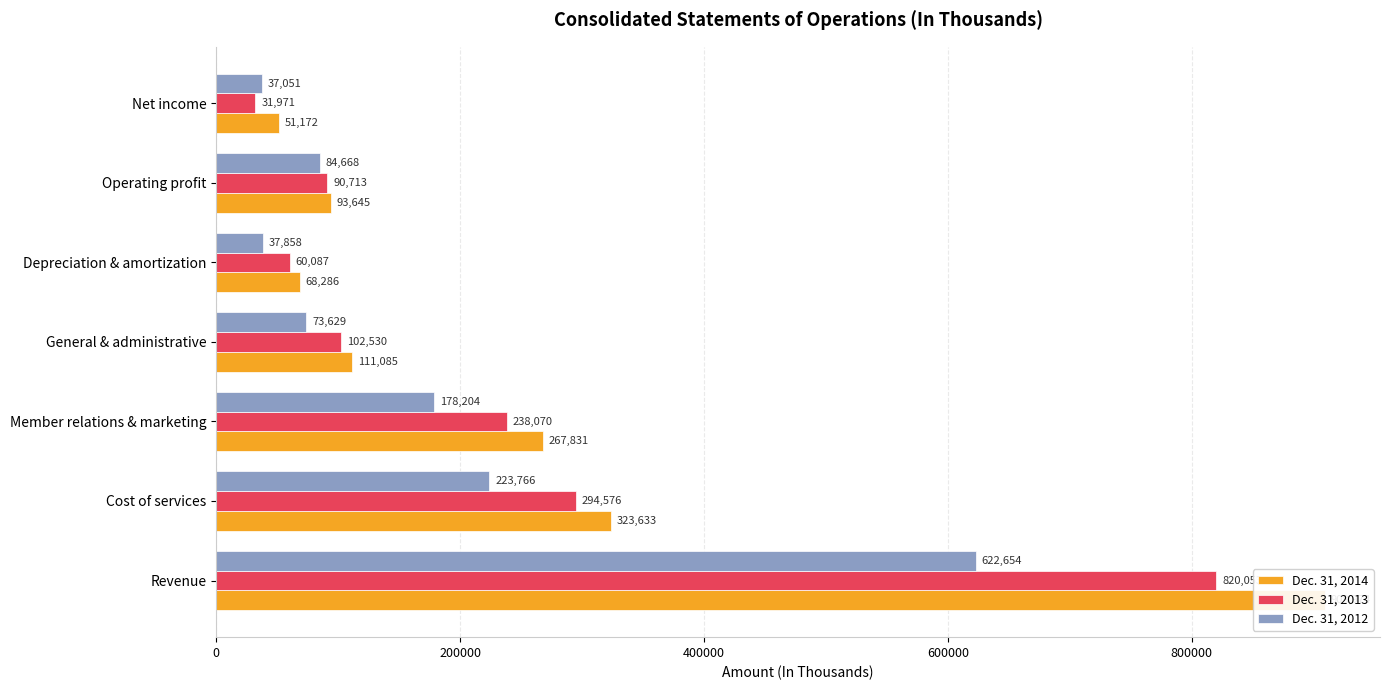

List the series in order of their overall mean, lowest first.

Dec. 31, 2012, Dec. 31, 2013, Dec. 31, 2014